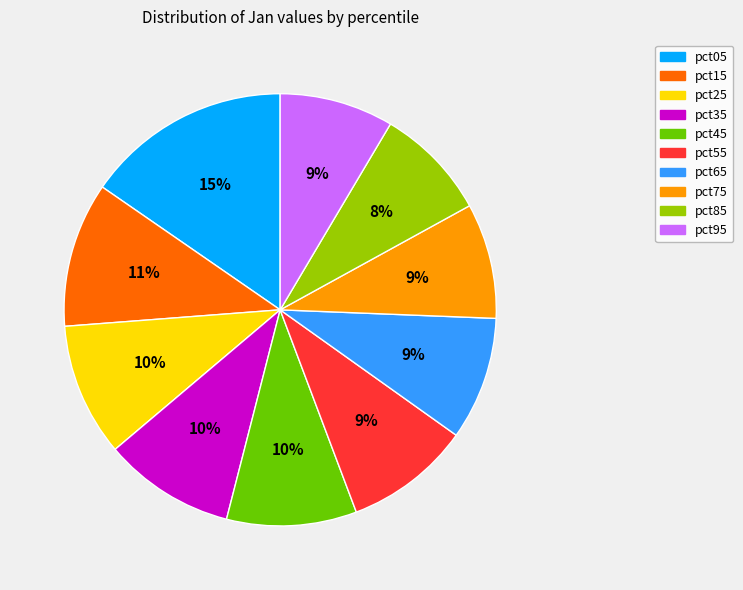

Combined, do pct35 and pct55 account for over 50%?

No